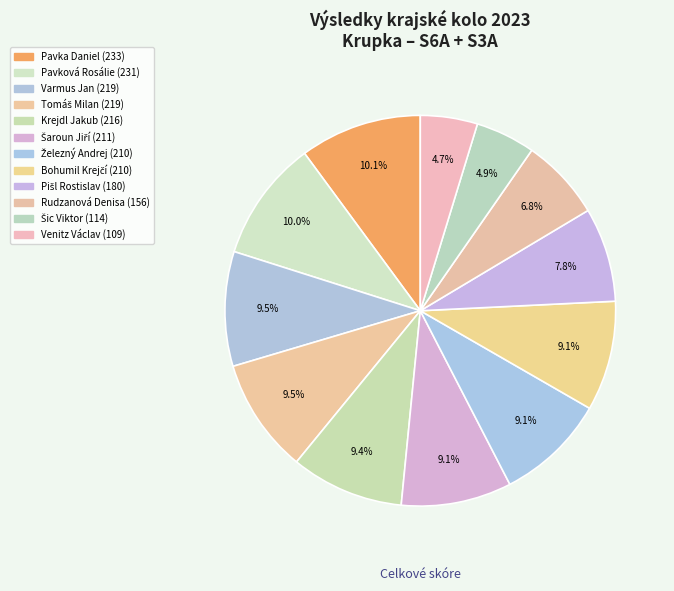

Is there any slice that represents more than half of the pie?

No